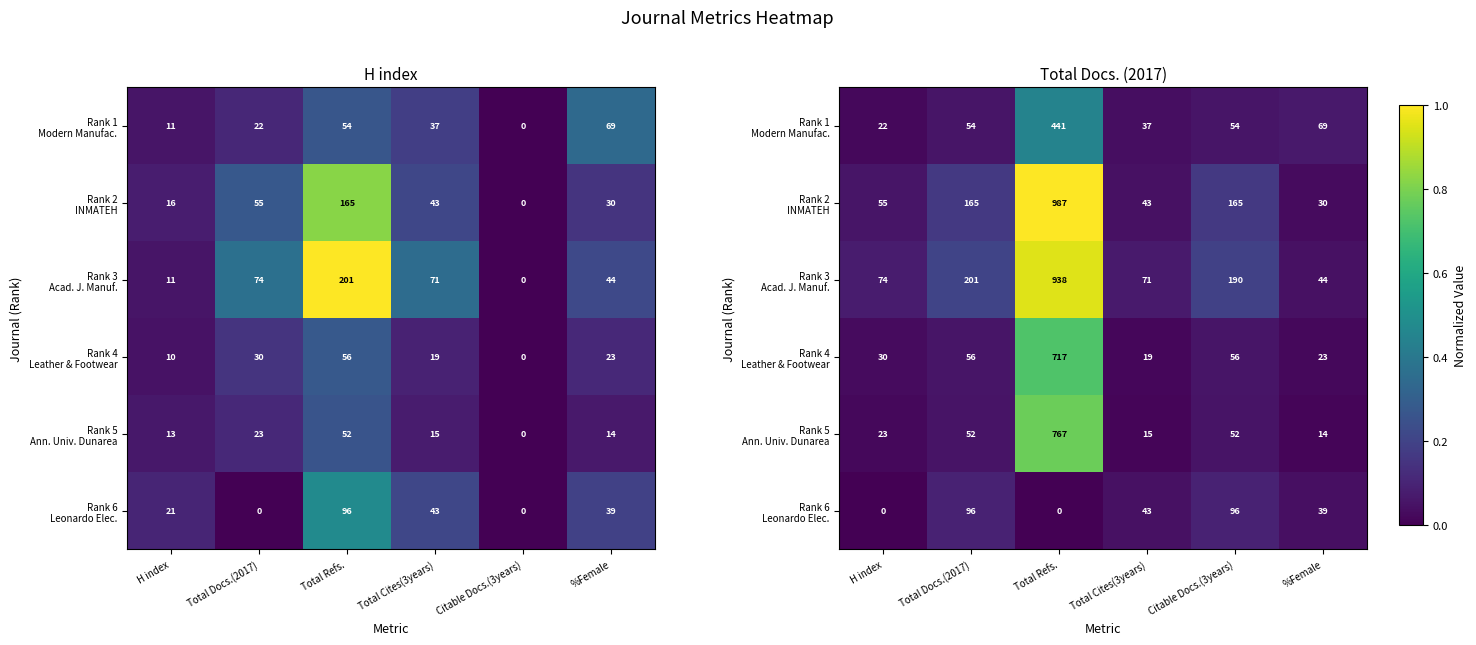

What is the difference between the maximum and second lowest values in the Rank 1 Modern Manufac. series?

0.4